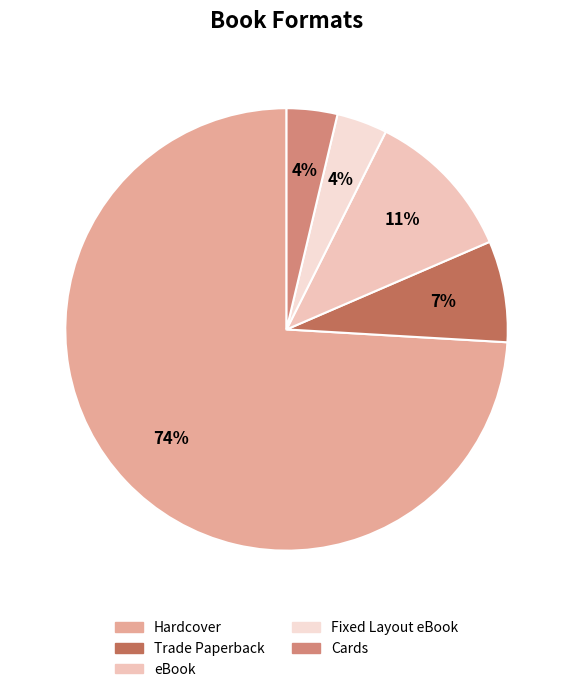

How many segments does this pie chart have?

5